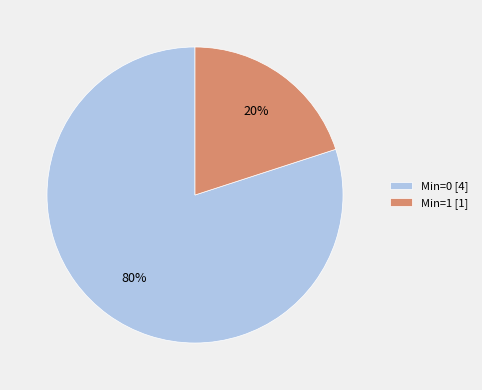

How many segments does this pie chart have?

2